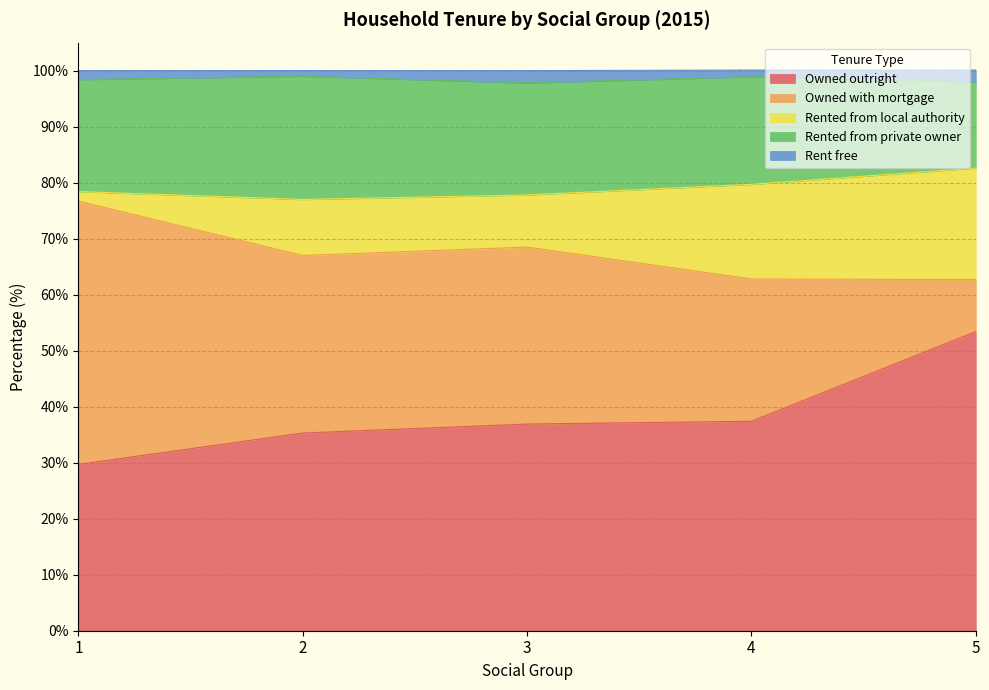

Is the value of Owned outright at 2 greater than the value of Rent free at 1?

Yes